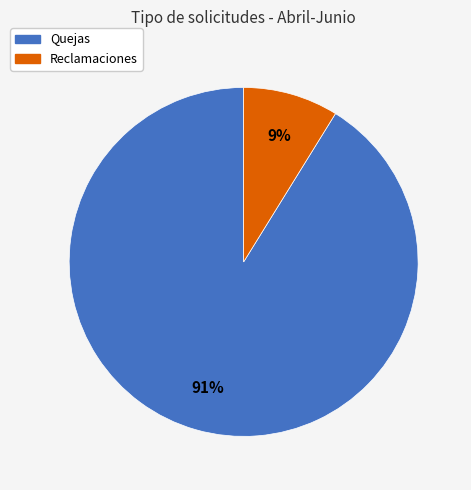

To the nearest percent, what is the difference between the largest and smallest slice percentages?

82%